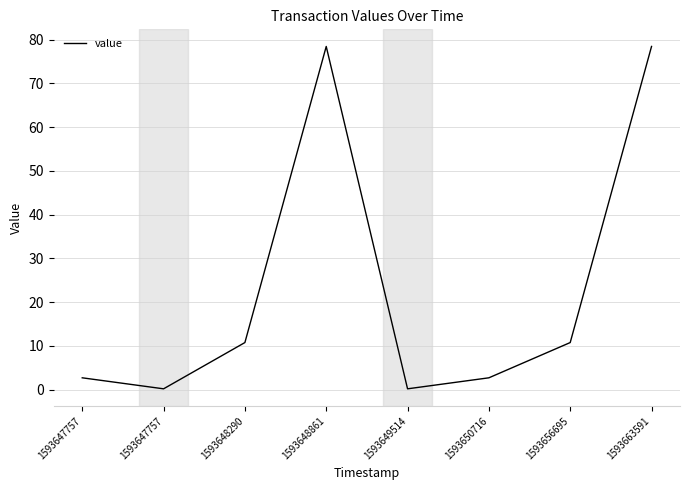

True or false: the data shows 10.7 at 1593656695.

True